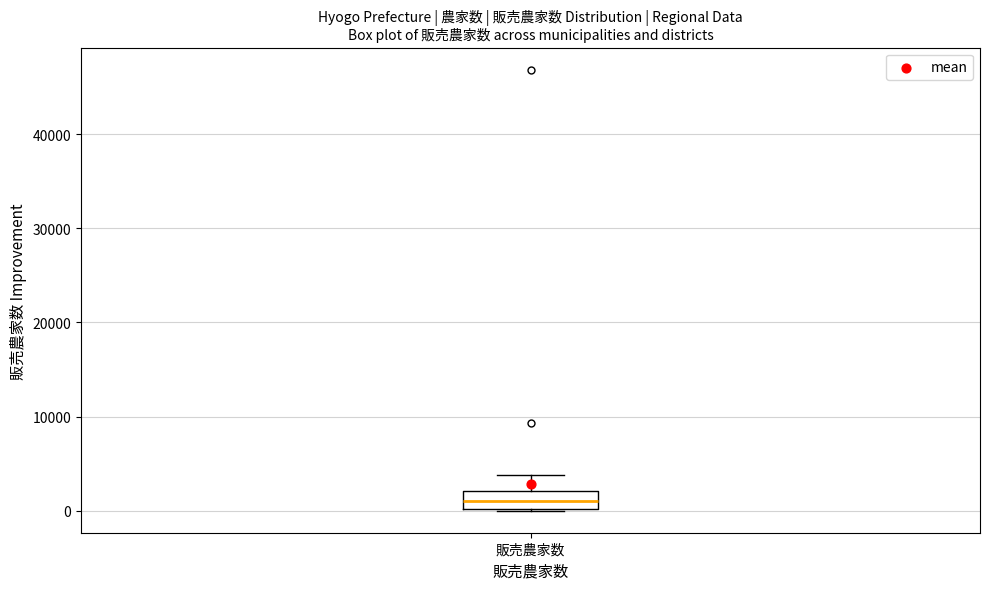

Where is the lower edge of the box for 販売農家数 on the y-axis? The values are not printed on the chart, so give them approximately, as read against the axis.

0